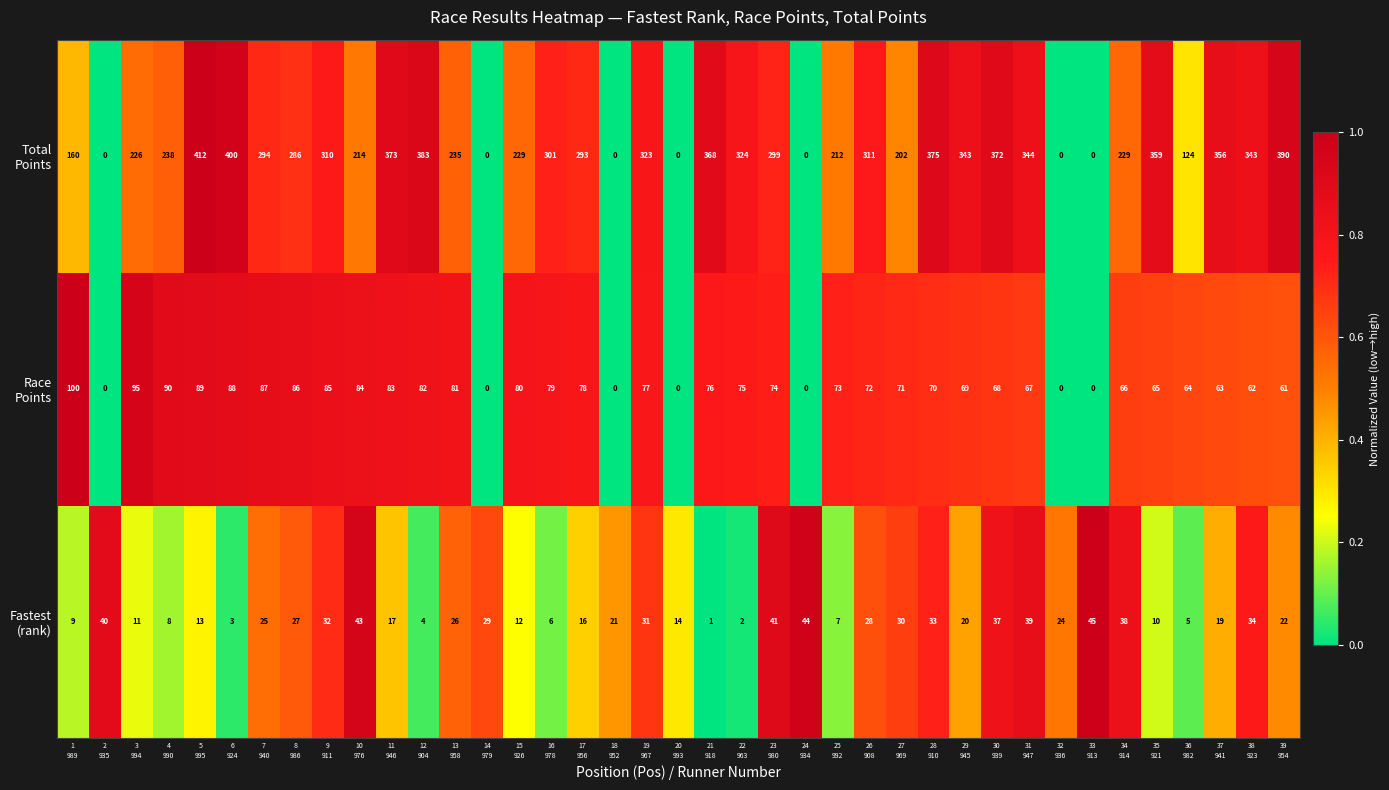

At how many categories does at least one series exceed 56?

32